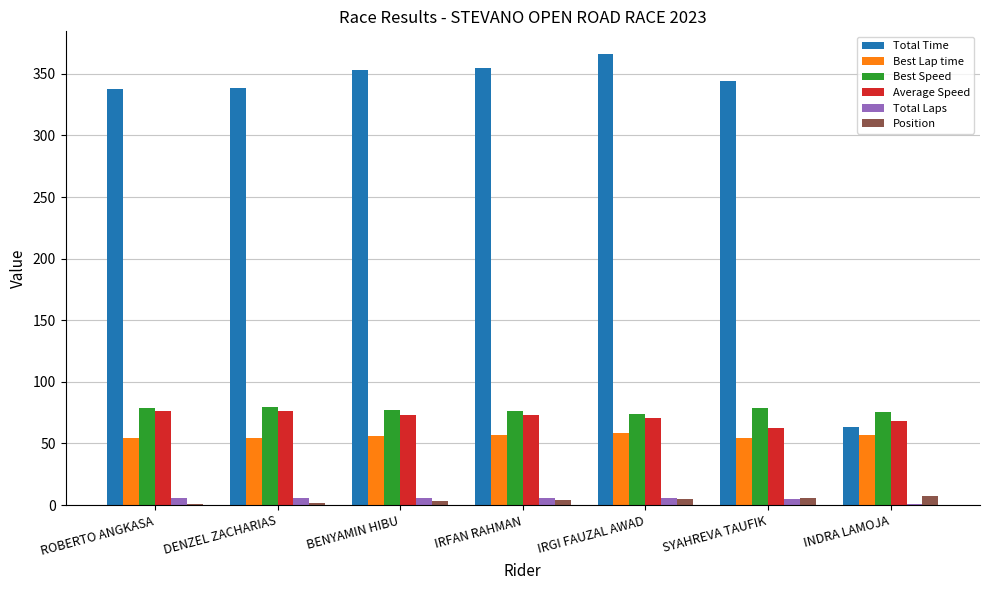

Is it true that Best Lap time equals 54.1 at DENZEL ZACHARIAS?

True